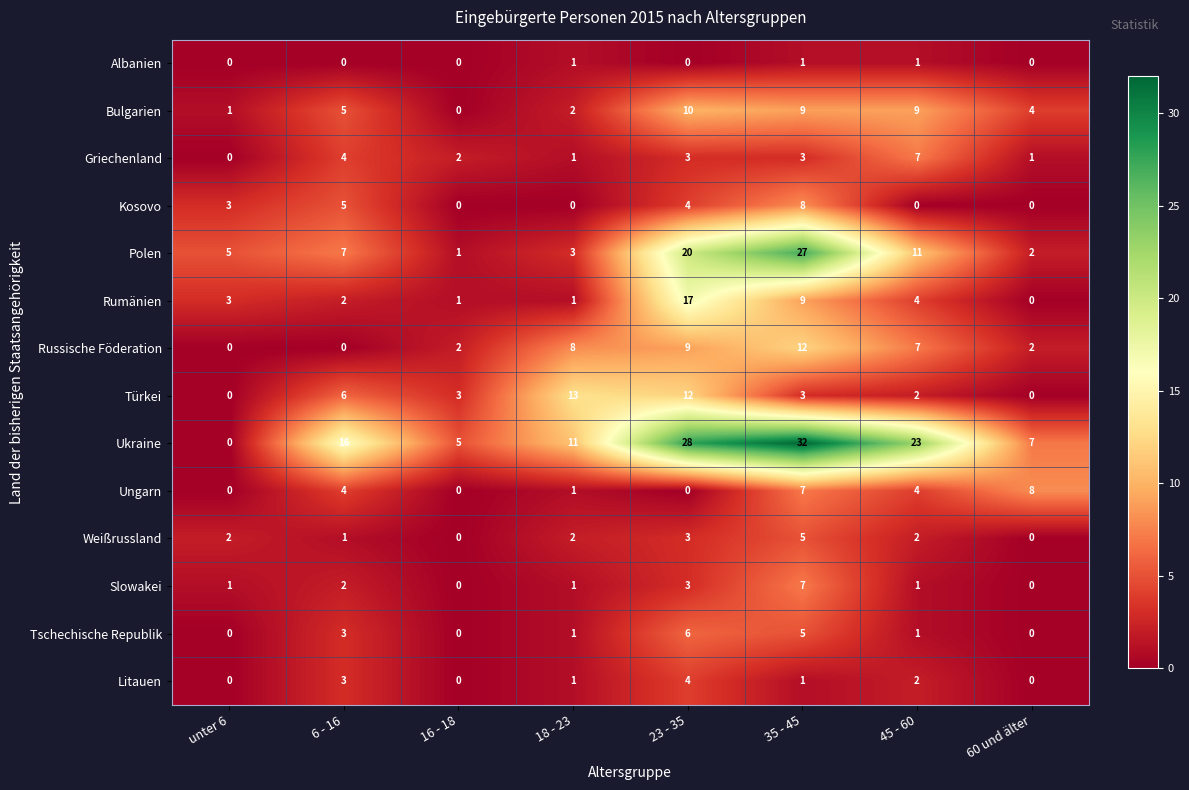

What is the average value of the Ungarn series?

3